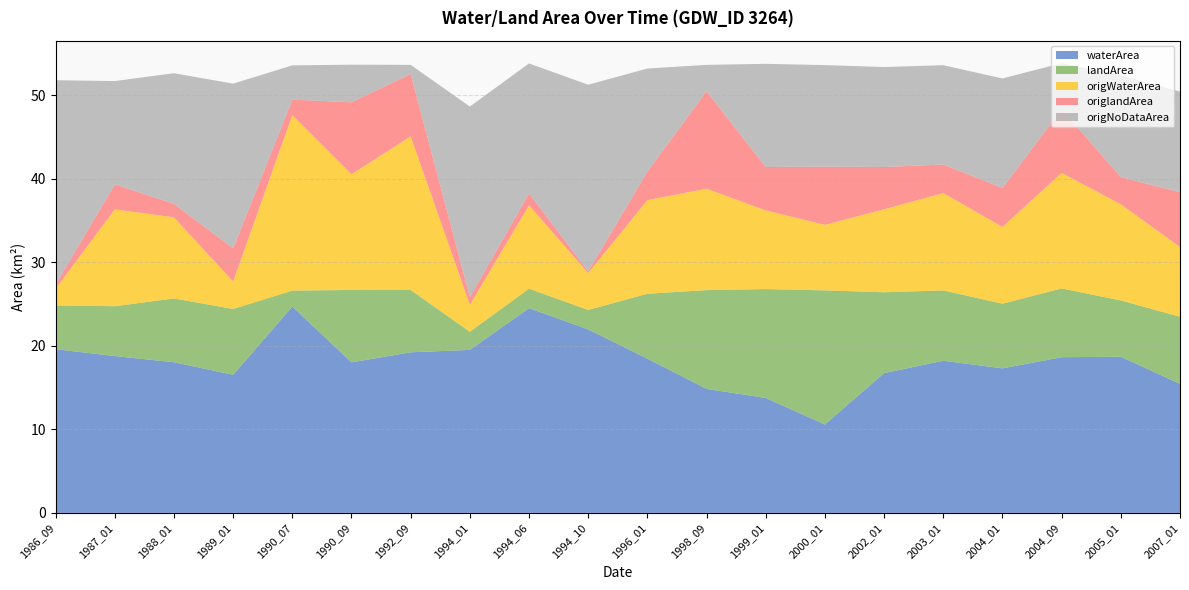

Reading left to right, extract all data points from this chart.

waterArea: 1986_09=19.6	1987_01=18.8	1988_01=18.0	1989_01=16.5	1990_07=24.7	1990_09=18.0	1992_09=19.2	1994_01=19.5	1994_06=24.5	1994_10=22.0	1996_01=18.5	1998_09=14.8	1999_01=13.8	2000_01=10.6	2002_01=16.7	2003_01=18.2	2004_01=17.3	2004_09=18.6	2005_01=18.7	2007_01=15.4
landArea: 1986_09=5.2	1987_01=6.0	1988_01=7.6	1989_01=7.9	1990_07=1.9	1990_09=8.7	1992_09=7.5	1994_01=2.2	1994_06=2.3	1994_10=2.3	1996_01=7.8	1998_09=11.8	1999_01=13.0	2000_01=16.1	2002_01=9.7	2003_01=8.4	2004_01=7.7	2004_09=8.2	2005_01=6.7	2007_01=8.0
origWaterArea: 1986_09=2.0	1987_01=11.6	1988_01=9.7	1989_01=3.3	1990_07=21.0	1990_09=13.8	1992_09=18.4	1994_01=3.2	1994_06=10.0	1994_10=4.4	1996_01=11.2	1998_09=12.1	1999_01=9.4	2000_01=7.8	2002_01=9.9	2003_01=11.7	2004_01=9.2	2004_09=13.8	2005_01=11.5	2007_01=8.3
origlandArea: 1986_09=0.5	1987_01=3.0	1988_01=1.6	1989_01=4.0	1990_07=1.9	1990_09=8.6	1992_09=7.5	1994_01=0.9	1994_06=1.4	1994_10=0.2	1996_01=3.4	1998_09=11.7	1999_01=5.2	2000_01=7.0	2002_01=5.1	2003_01=3.4	2004_01=4.7	2004_09=7.6	2005_01=3.3	2007_01=6.5
origNoDataArea: 1986_09=24.5	1987_01=12.4	1988_01=15.6	1989_01=19.7	1990_07=4.1	1990_09=4.5	1992_09=1.1	1994_01=22.8	1994_06=15.6	1994_10=22.3	1996_01=12.3	1998_09=3.1	1999_01=12.3	2000_01=12.2	2002_01=12.0	2003_01=11.9	2004_01=13.1	2004_09=5.5	2005_01=12.2	2007_01=12.1